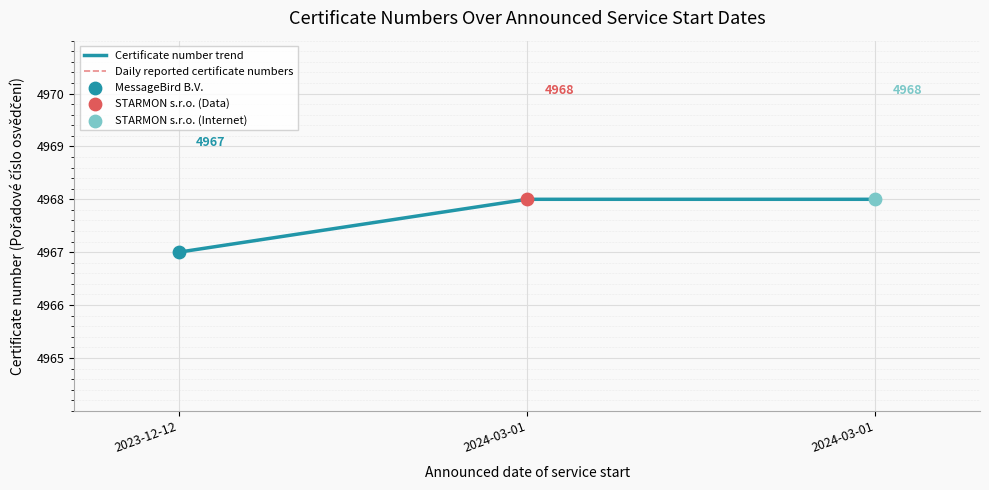

What is the total value across all series at 2024-03-01?

9936